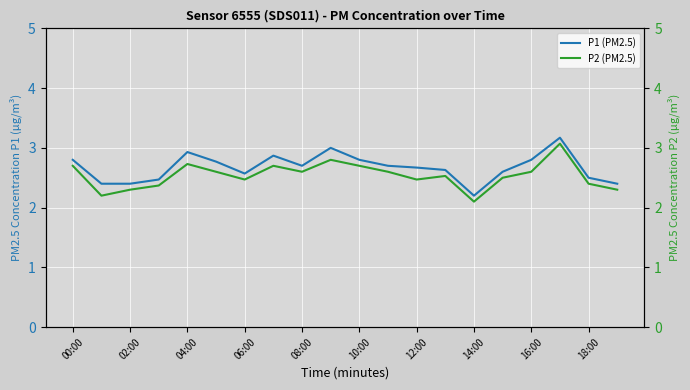

What is the maximum value for P1 (PM2.5)?

3.2